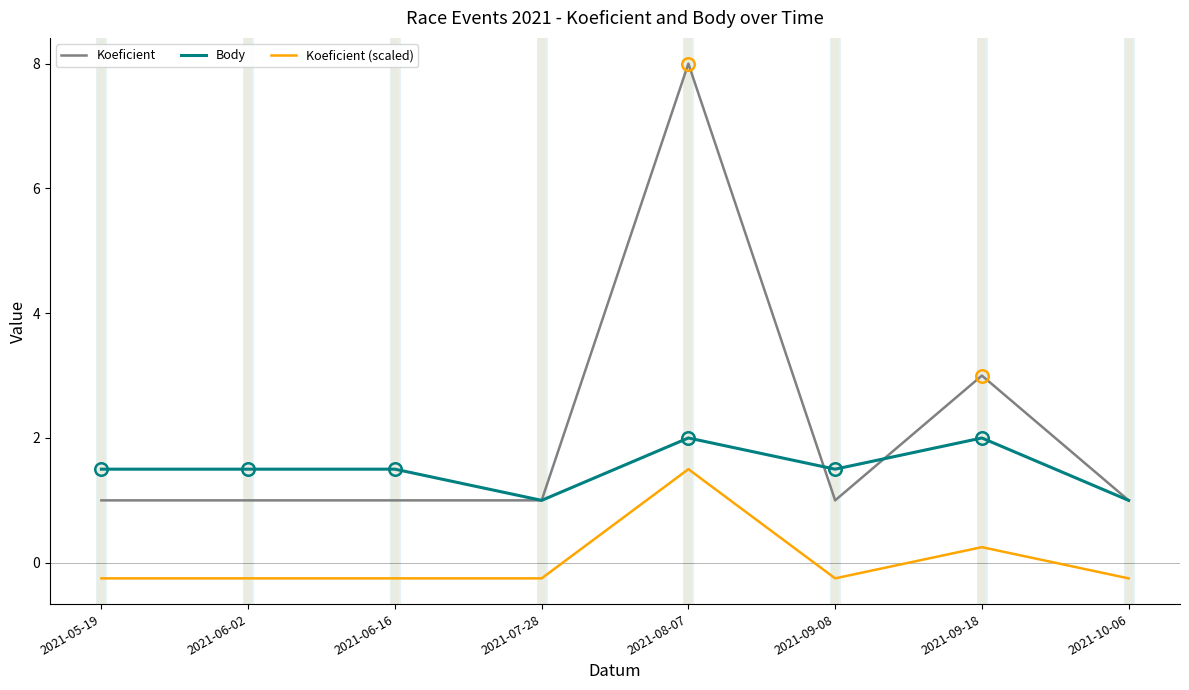

What are all the series names shown in the legend?

Koeficient, Body, Koeficient (scaled)